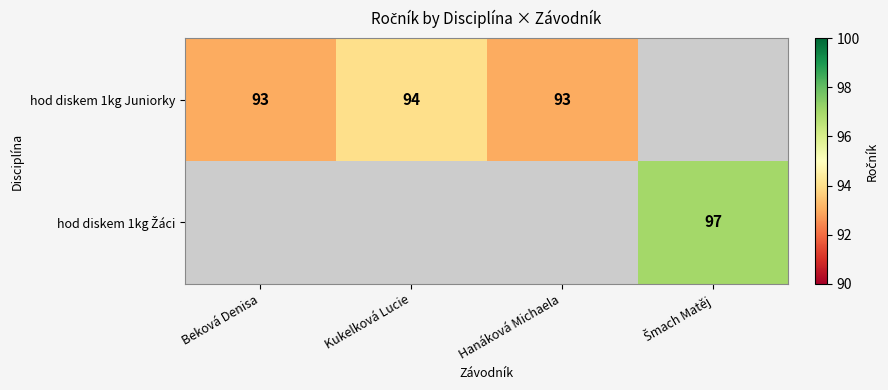

What is the sum of the hod diskem 1kg Juniorky values at Beková Denisa and Kukelková Lucie?

187